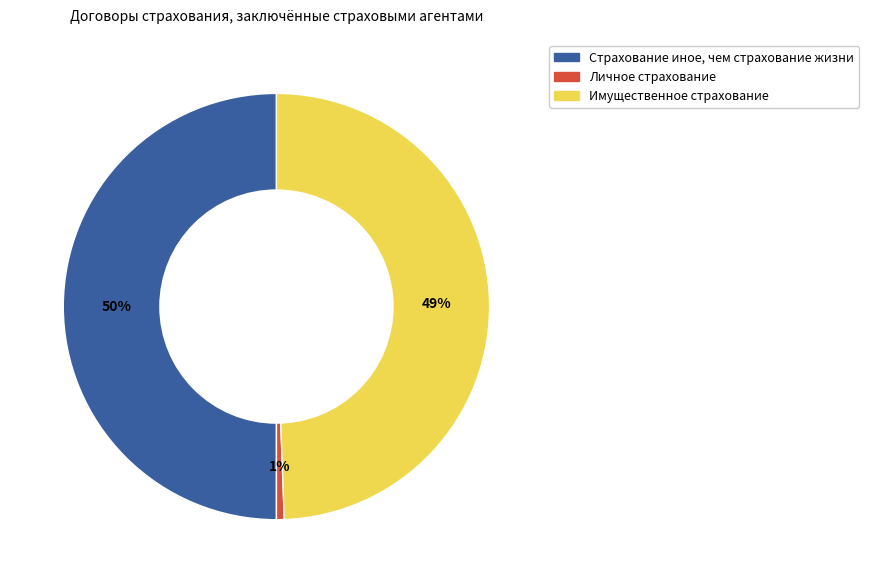

To the nearest percent, what is the difference between the Страхование иное, чем страхование жизни and Личное страхование slice percentages?

49%